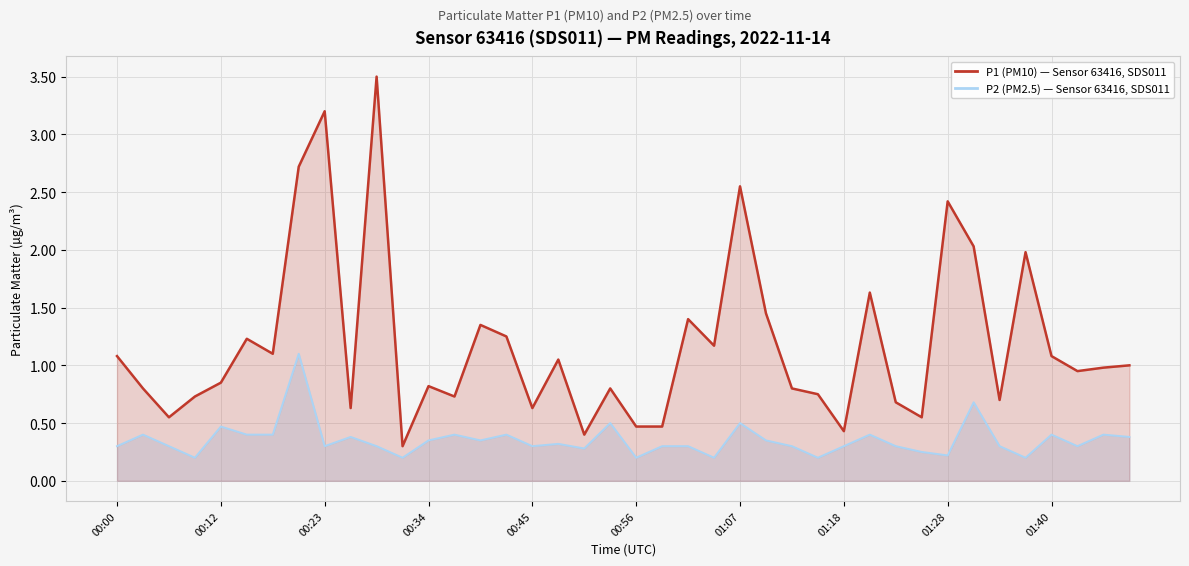

What is the value of the P1 (PM10) line point at the 1st from the left?

1.1